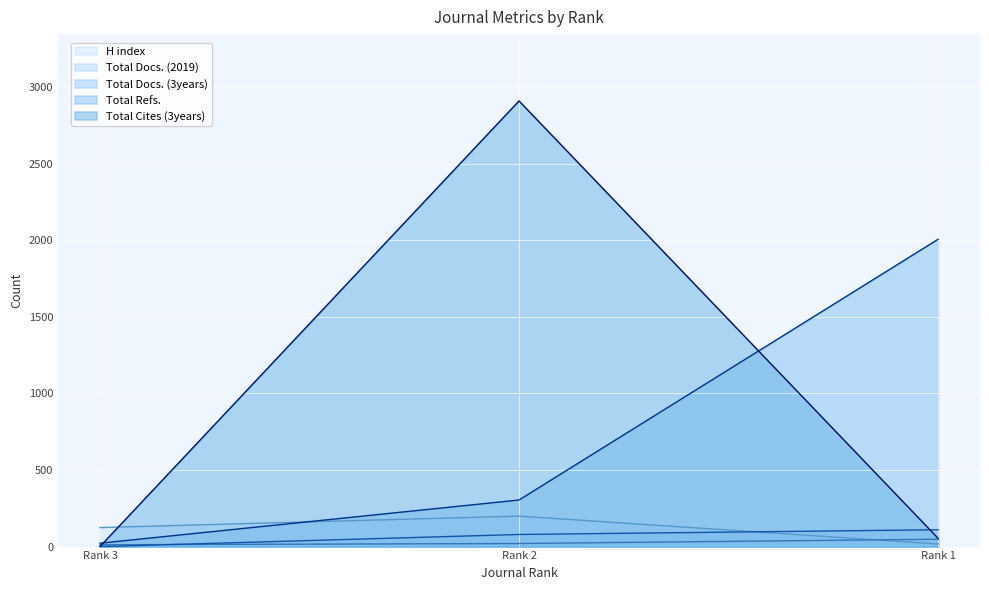

Is the value of Total Docs. (2019) at Rank 1 greater than the value of Total Docs. (3years) at Rank 2?

No